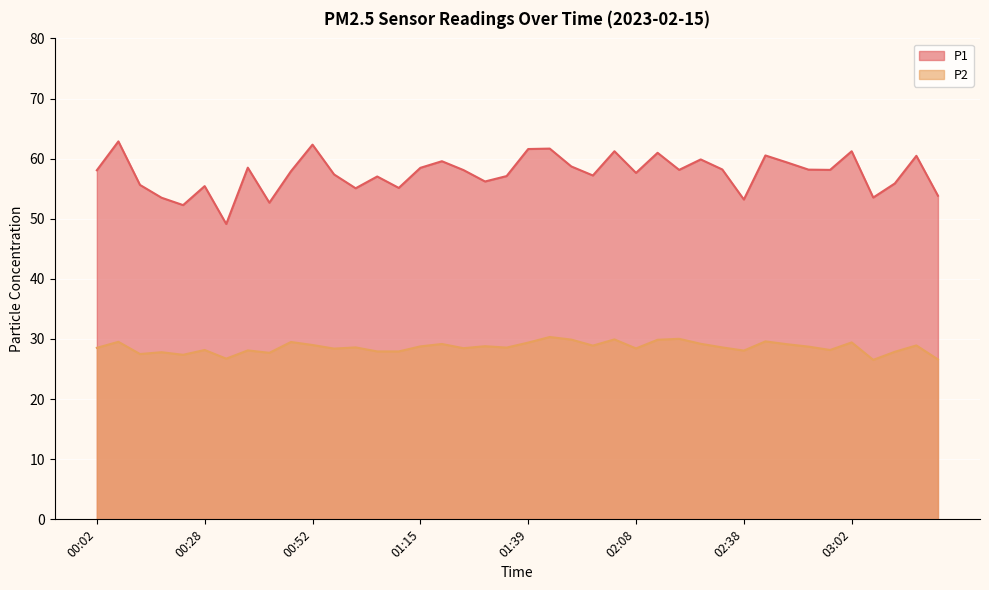

How many lines are shown in the chart?

2